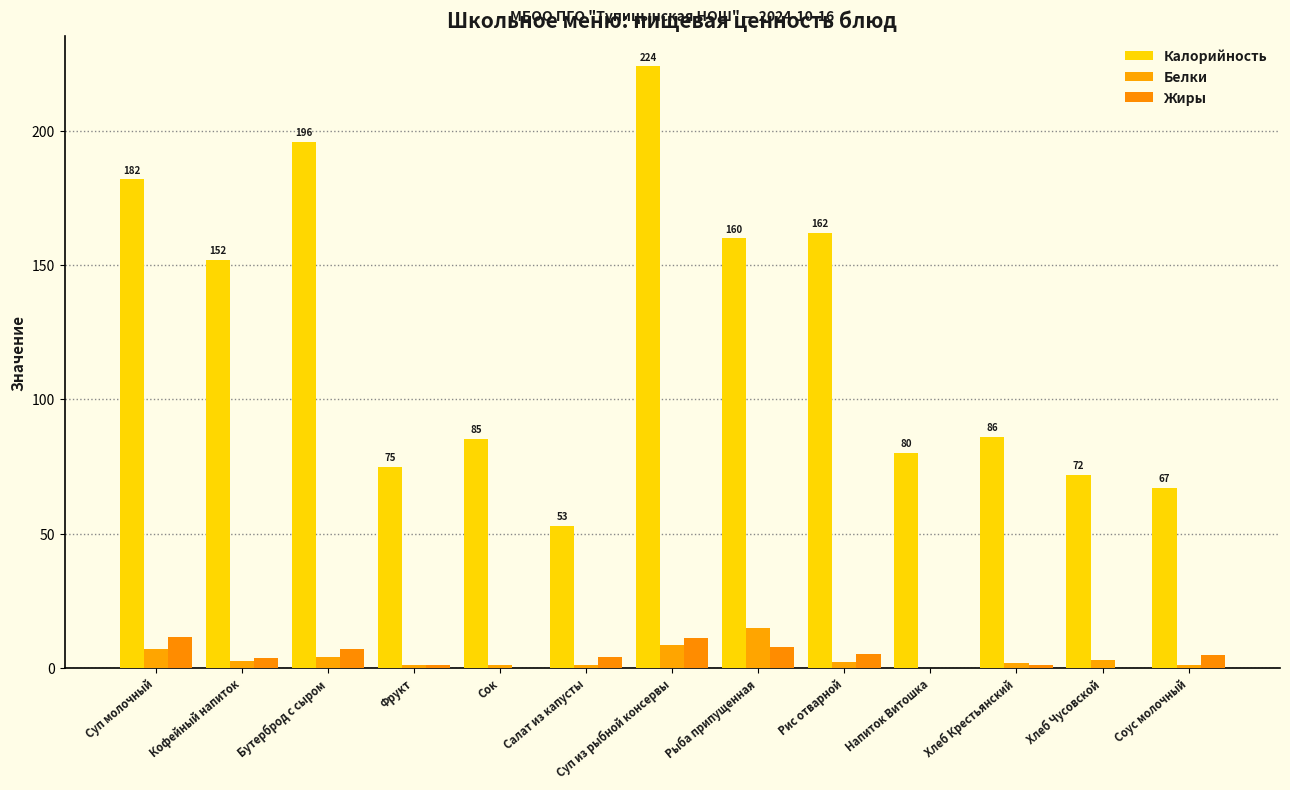

At which category is the sum across all series the highest?

Суп из рыбной консервы